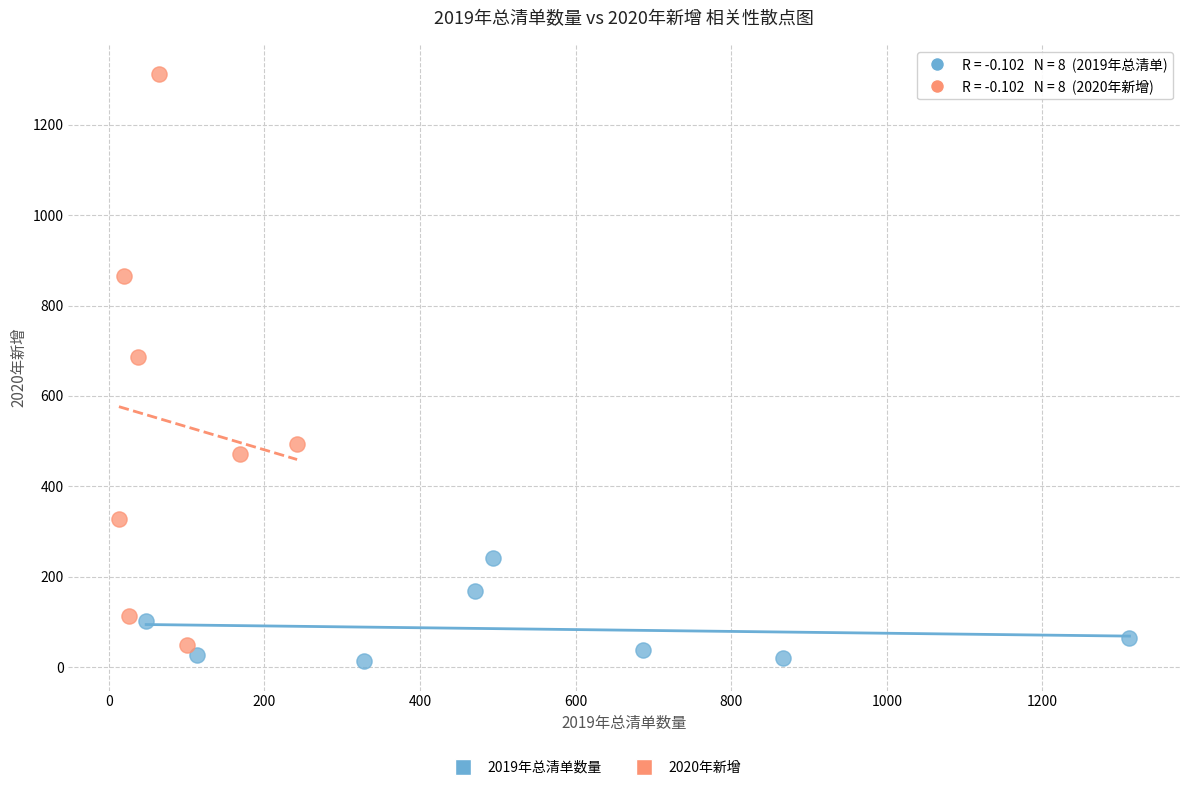

Which series reaches the maximum Y coordinate?

2020年新增